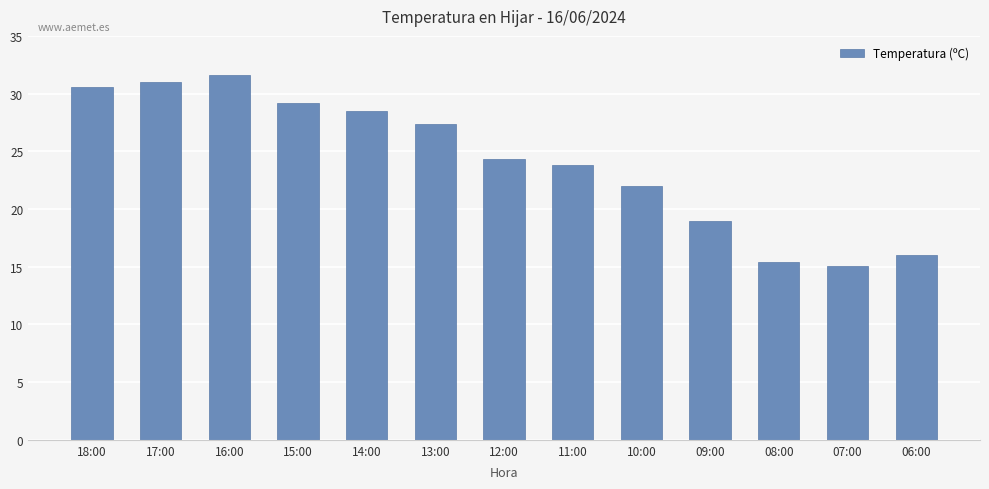

Reading left to right, what are all the values shown in this chart?

30.6	31.0	31.6	29.2	28.5	27.4	24.3	23.8	22.0	19.0	15.4	15.1	16.0